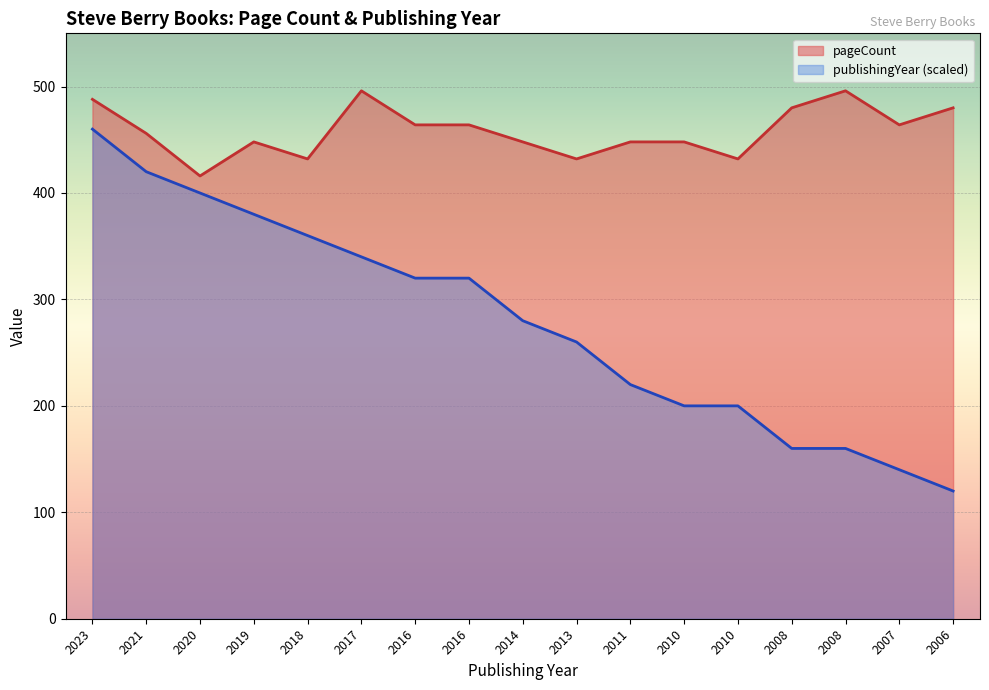

How many lines are shown in the chart?

2